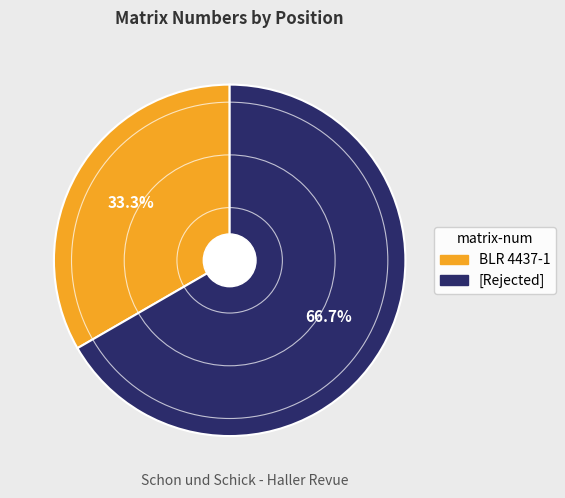

The BLR 4437-1 slice represents 44% of the pie. True or false?

False